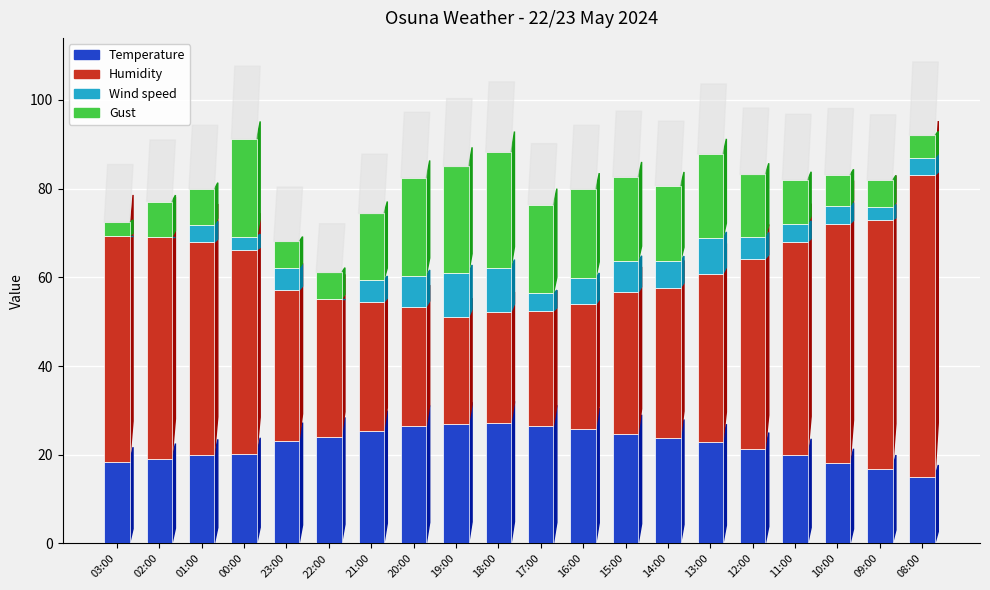

What is the total value across all series at 16:00?

79.9